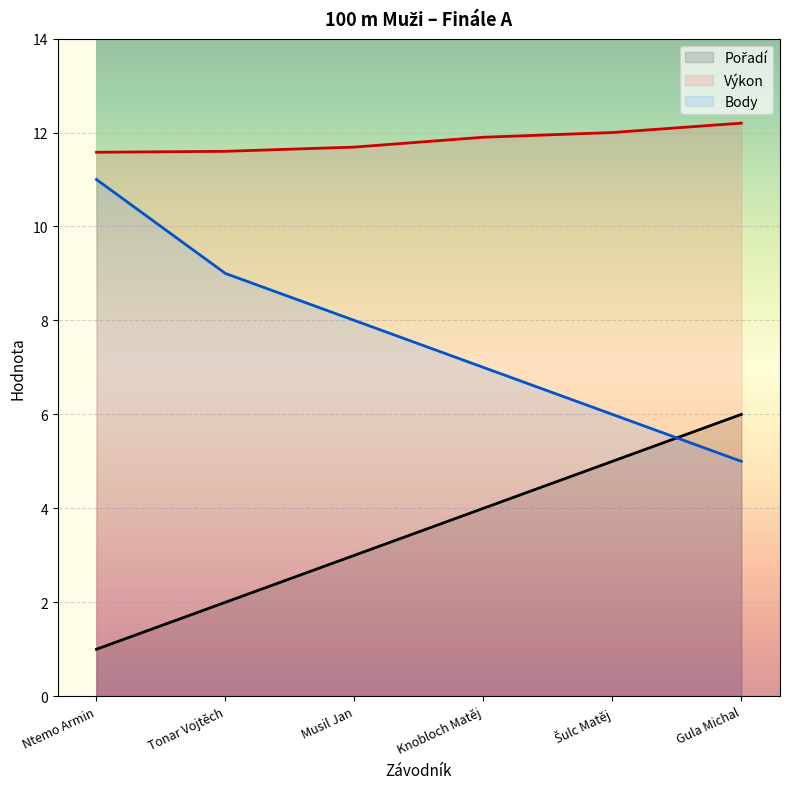

Which series changed the most between Ntemo Armin and Knobloch Matěj?

Body